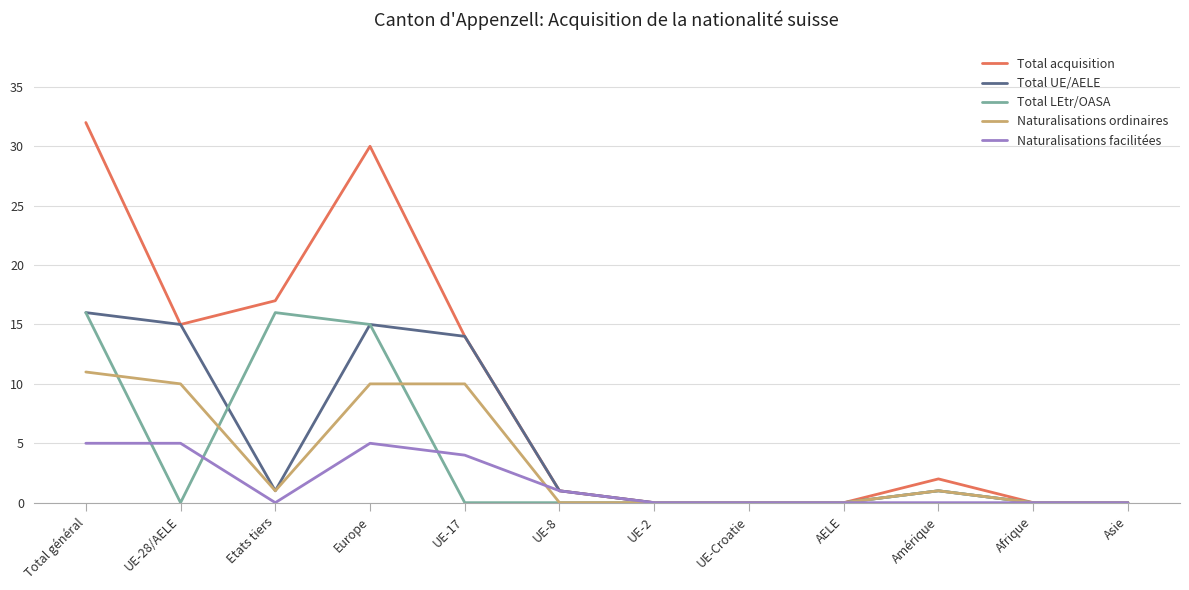

Which series has the largest total across all categories?

Total acquisition